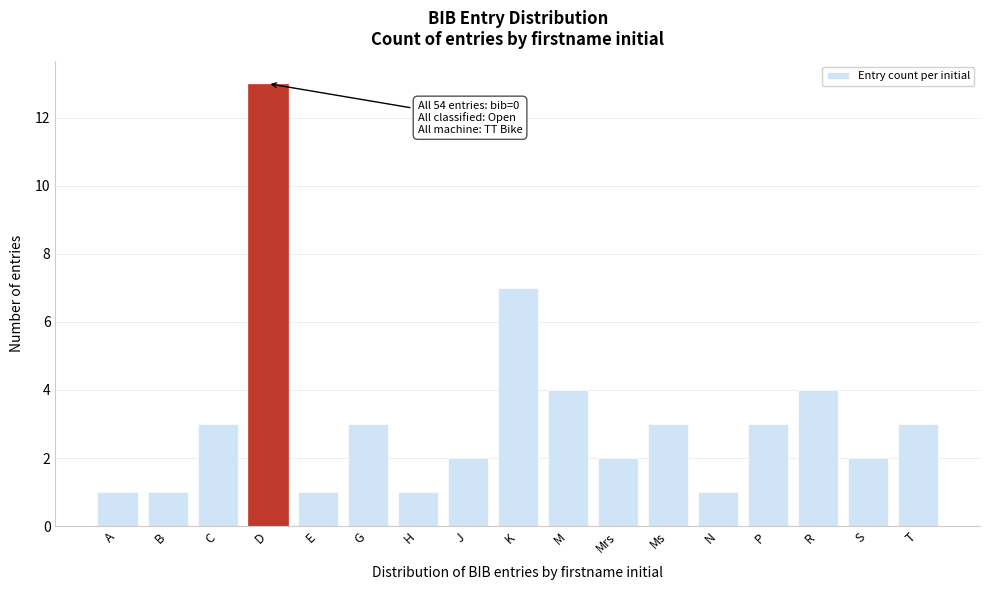

Reading left to right, transcribe all the data shown in this chart.

A=1	B=1	C=3	D=13	E=1	G=3	H=1	J=2	K=7	M=4	Mrs=2	Ms=3	N=1	P=3	R=4	S=2	T=3